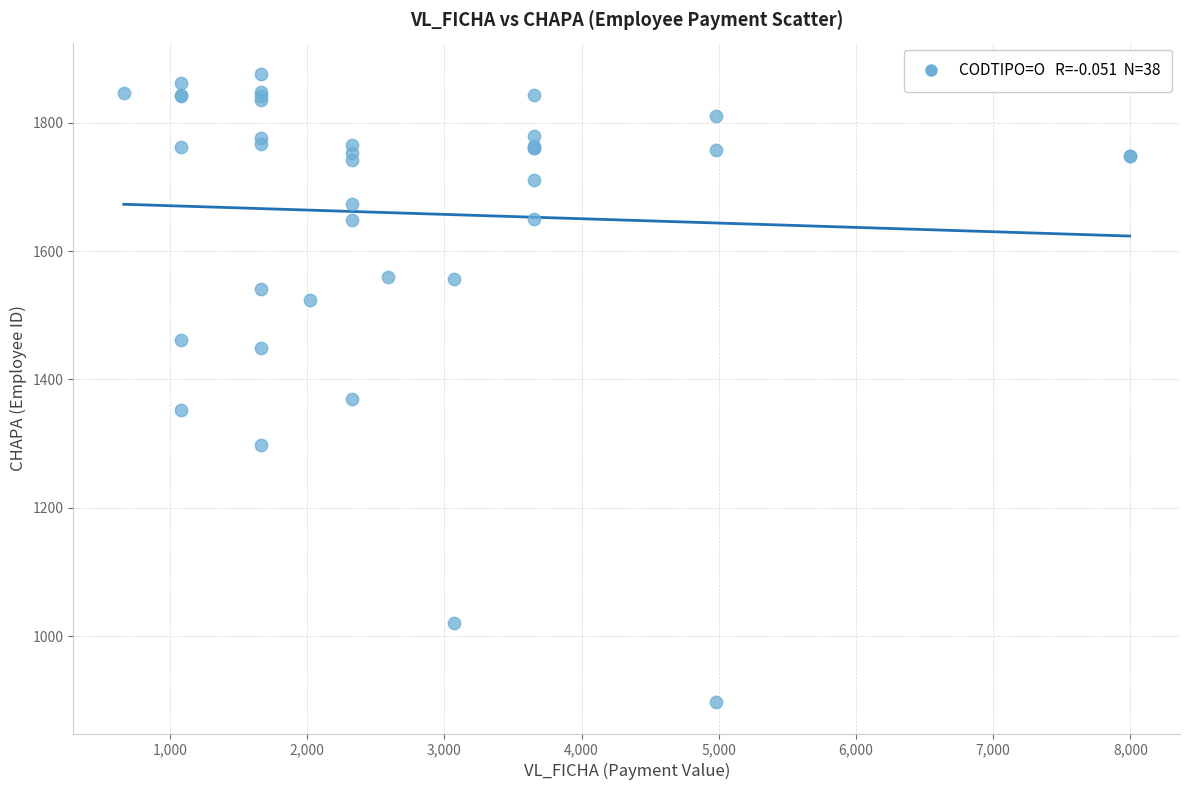

What Y value in the scatter plot is closest to 1386?

1369